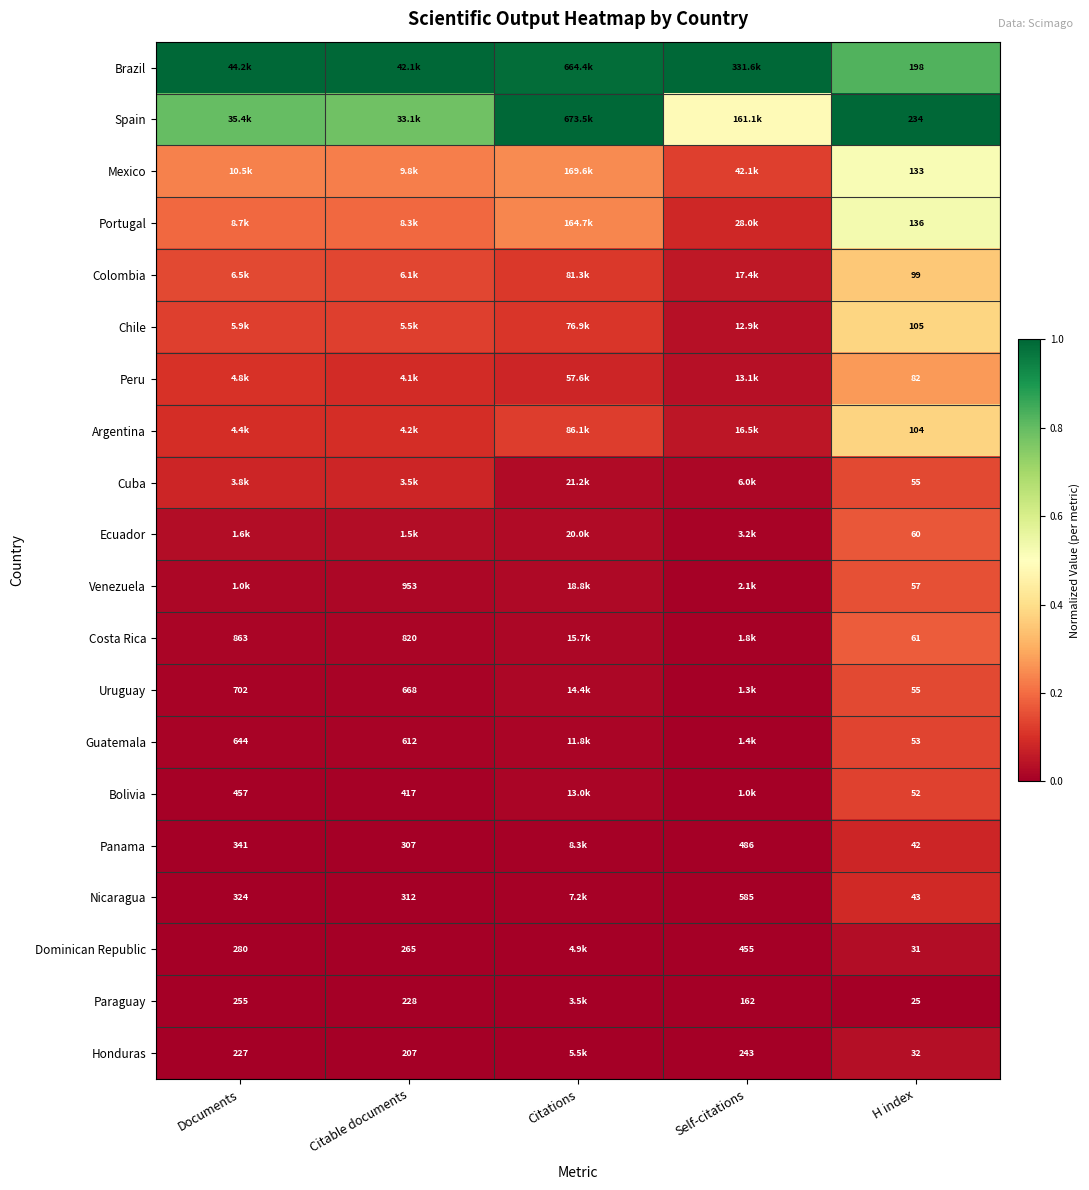

At which category does the chart reach its peak across all series?

Documents